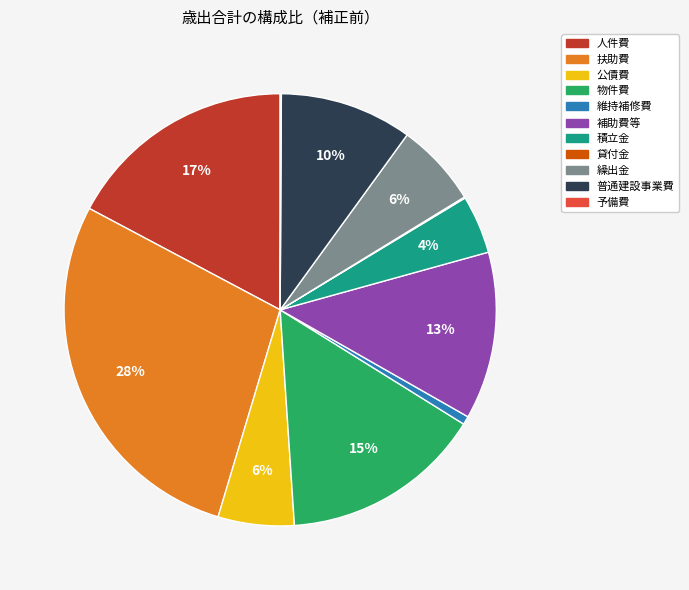

Is it true that 補助費等 is 13% of the pie?

True